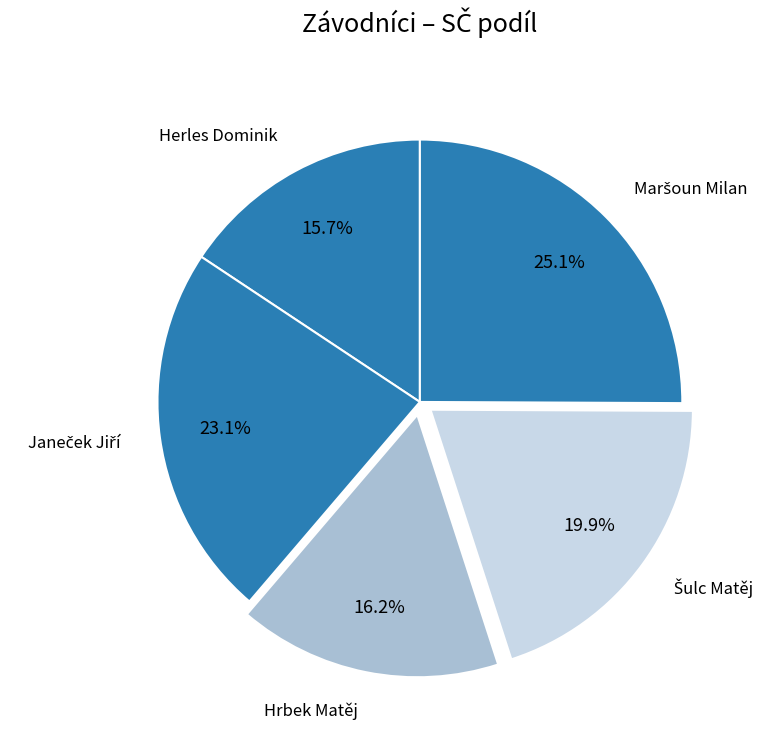

What portion of the pie excludes Hrbek Matěj?

83.8%